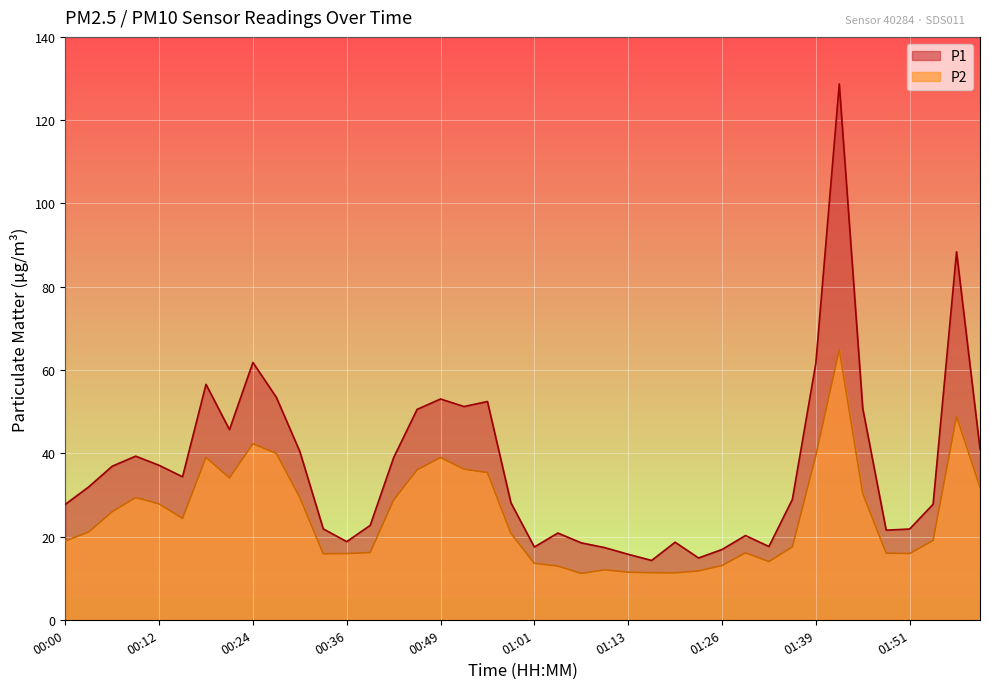

How many lines are shown in the chart?

2